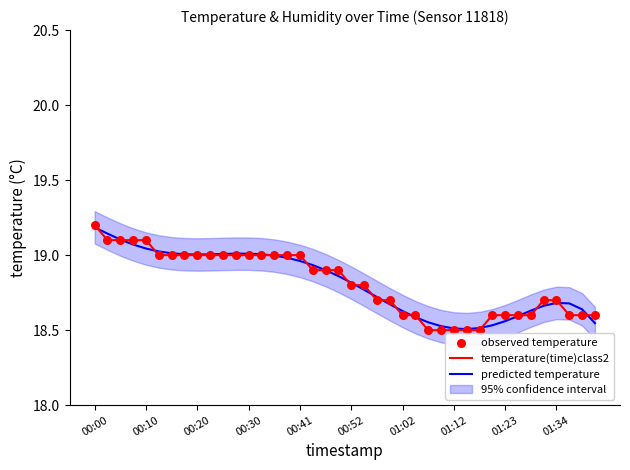

What are all the series names shown in the legend?

temperature(time)class2, predicted temperature, observed temperature